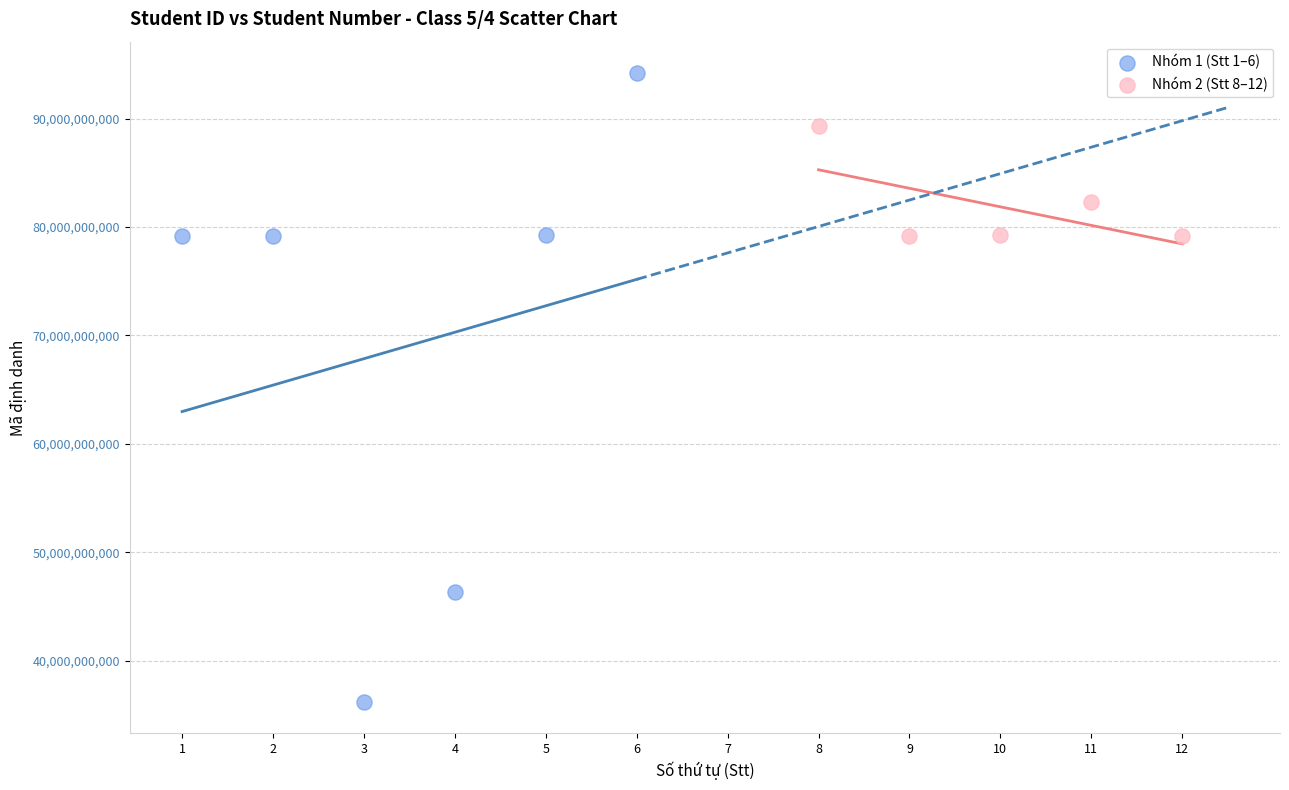

Which series contains the highest Y value?

Nhóm 1 (Stt 1–6)